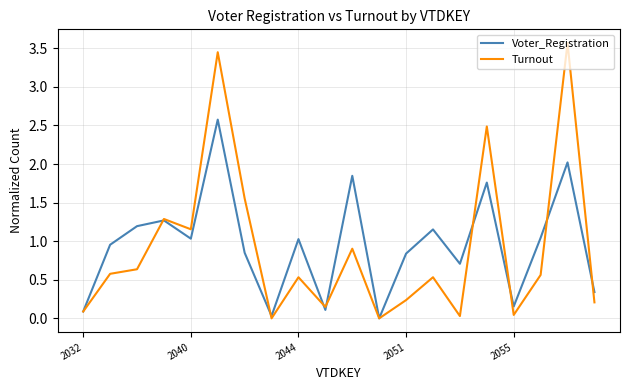

Rank the series by their maximum value, from lowest to highest.

Voter_Registration, Turnout